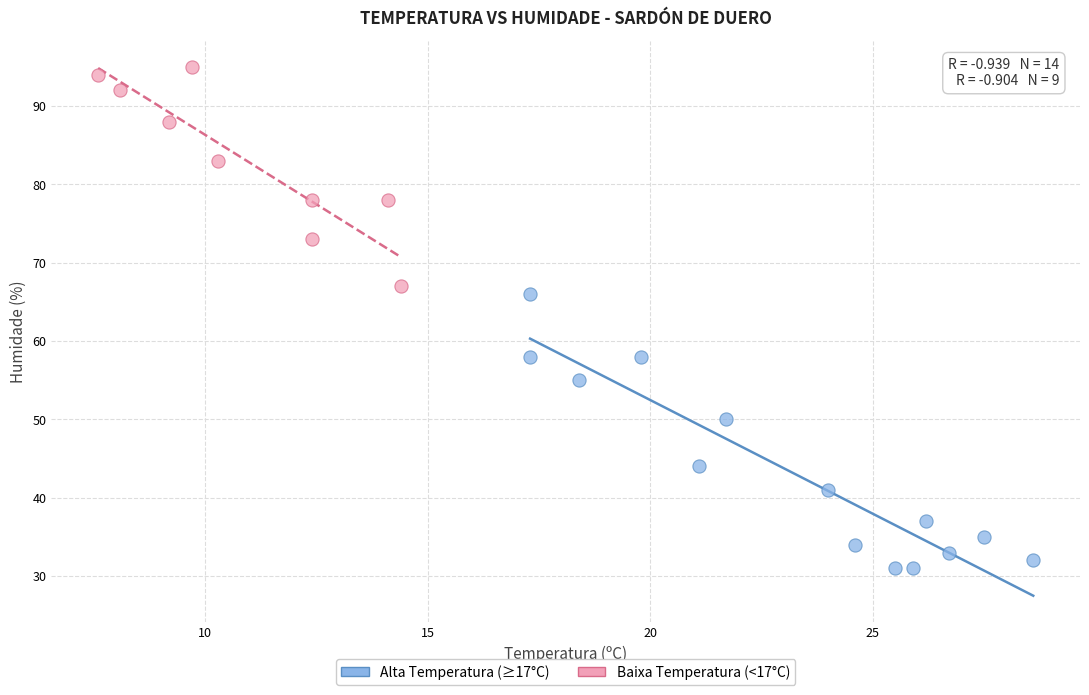

Which series has the largest Y range (max minus min)?

Alta Temperatura (≥17°C)